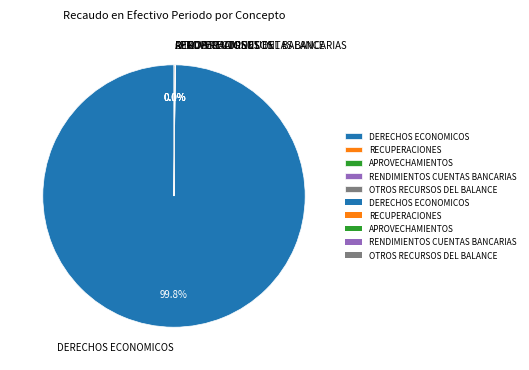

Is there any slice that represents more than half of the pie?

Yes